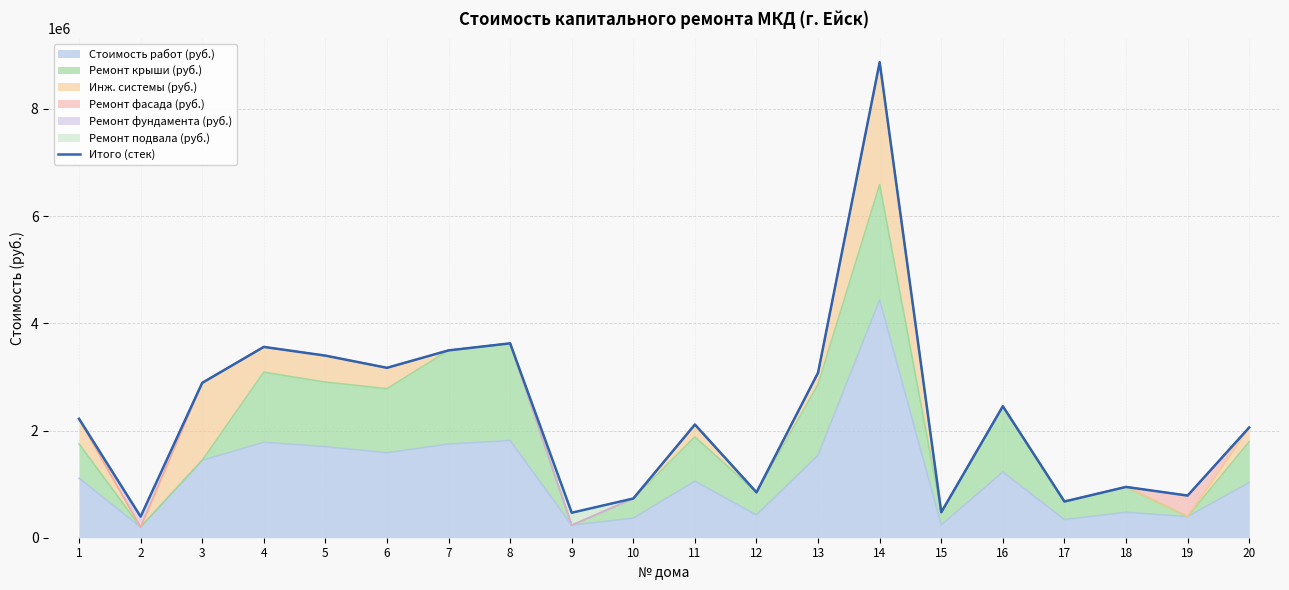

What is the average value?

2312181